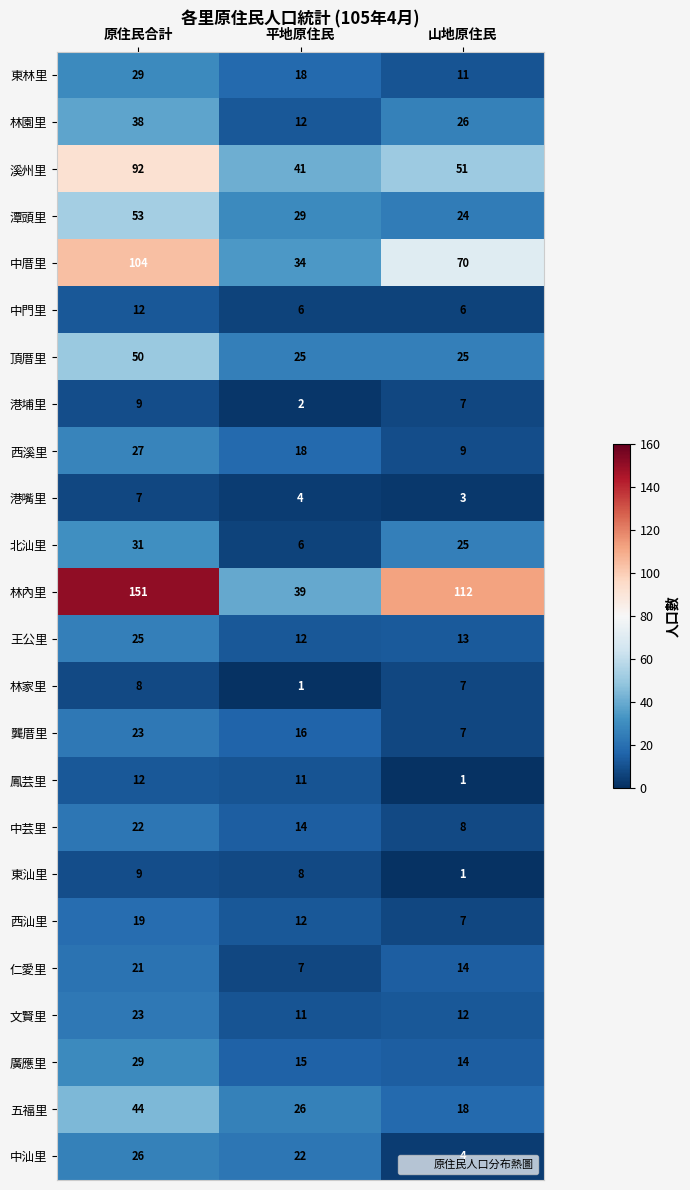

The value of 北汕里 at 平地原住民 is 6. True or false?

True